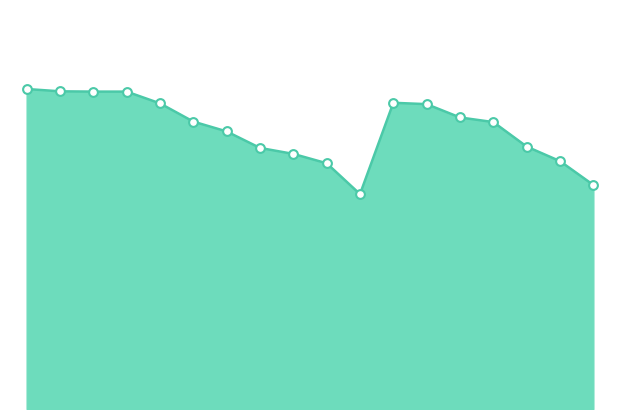

How many lines are shown in the chart?

1